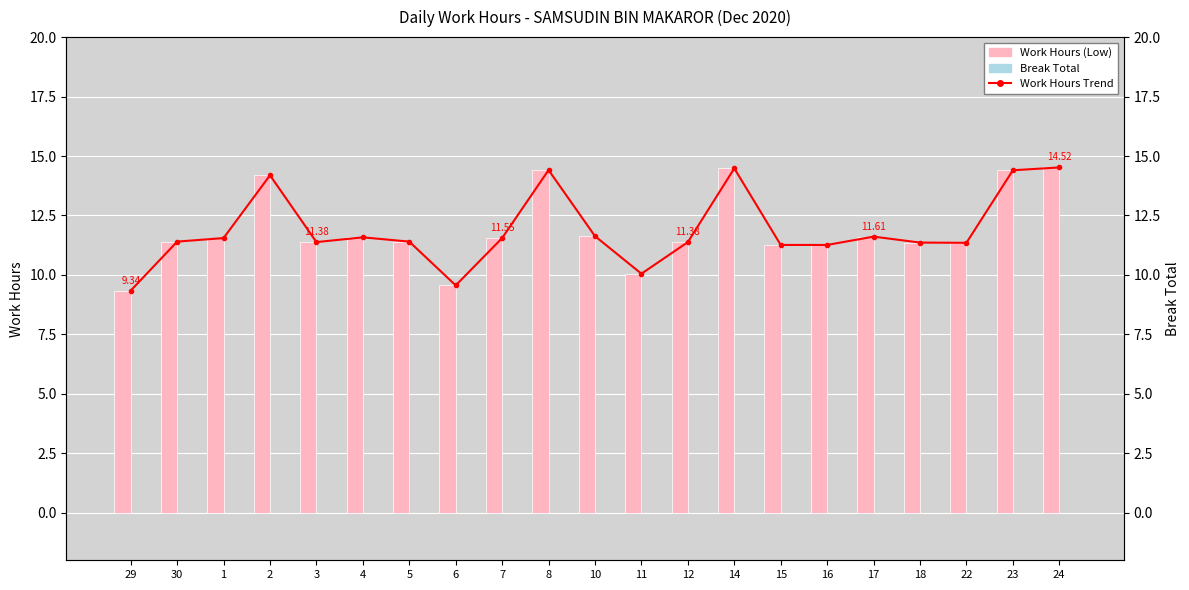

At which category does the chart reach its peak across all series?

24